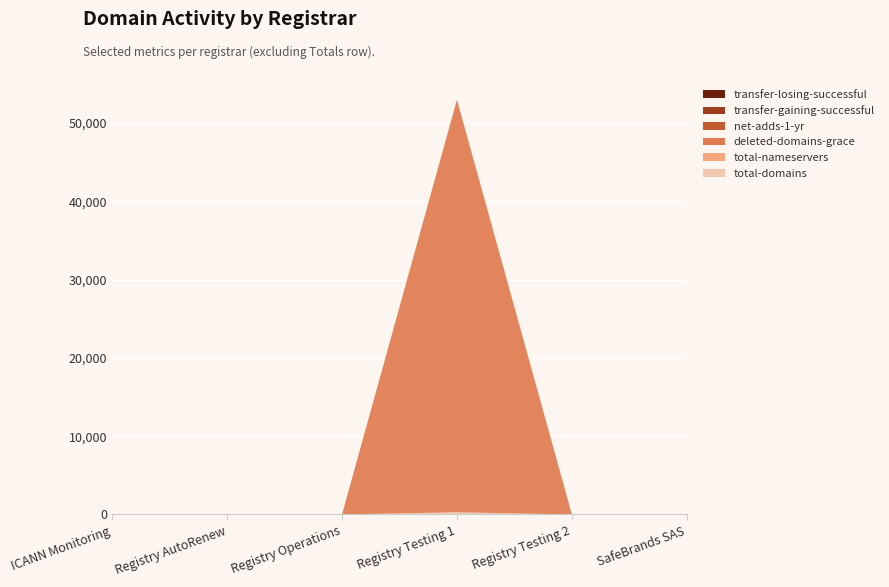

Reading right to left, extract all data points from this chart.

total-domains: SafeBrands SAS=0	Registry Testing 2=3	Registry Testing 1=278	Registry Operations=1	Registry AutoRenew=0	ICANN Monitoring=0
total-nameservers: SafeBrands SAS=0	Registry Testing 2=0	Registry Testing 1=5	Registry Operations=6	Registry AutoRenew=0	ICANN Monitoring=0
deleted-domains-grace: SafeBrands SAS=0	Registry Testing 2=1	Registry Testing 1=52657	Registry Operations=0	Registry AutoRenew=0	ICANN Monitoring=0
net-adds-1-yr: SafeBrands SAS=0	Registry Testing 2=0	Registry Testing 1=24	Registry Operations=0	Registry AutoRenew=0	ICANN Monitoring=0
transfer-gaining-successful: SafeBrands SAS=0	Registry Testing 2=2	Registry Testing 1=0	Registry Operations=0	Registry AutoRenew=0	ICANN Monitoring=0
transfer-losing-successful: SafeBrands SAS=0	Registry Testing 2=0	Registry Testing 1=2	Registry Operations=0	Registry AutoRenew=0	ICANN Monitoring=0